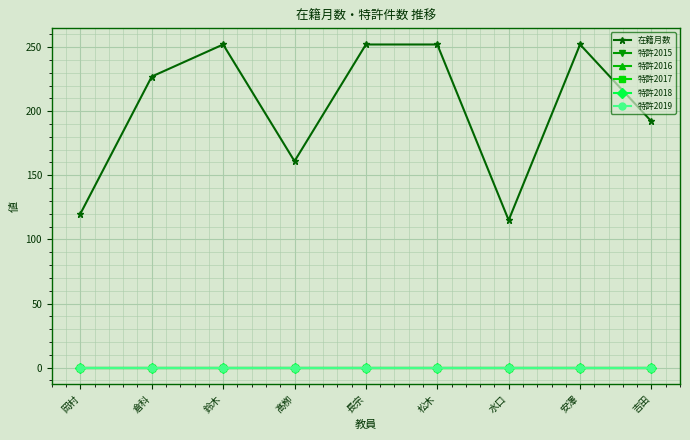

Does the chart have visible grid lines?

Yes